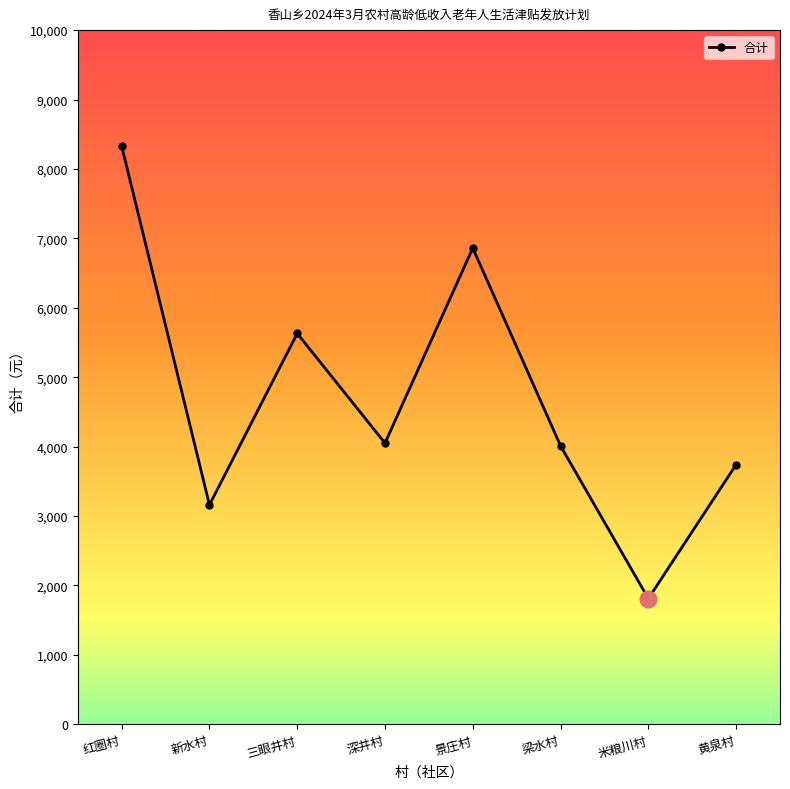

What is the difference between the values at 景庄村 and 黄泉村?

3120